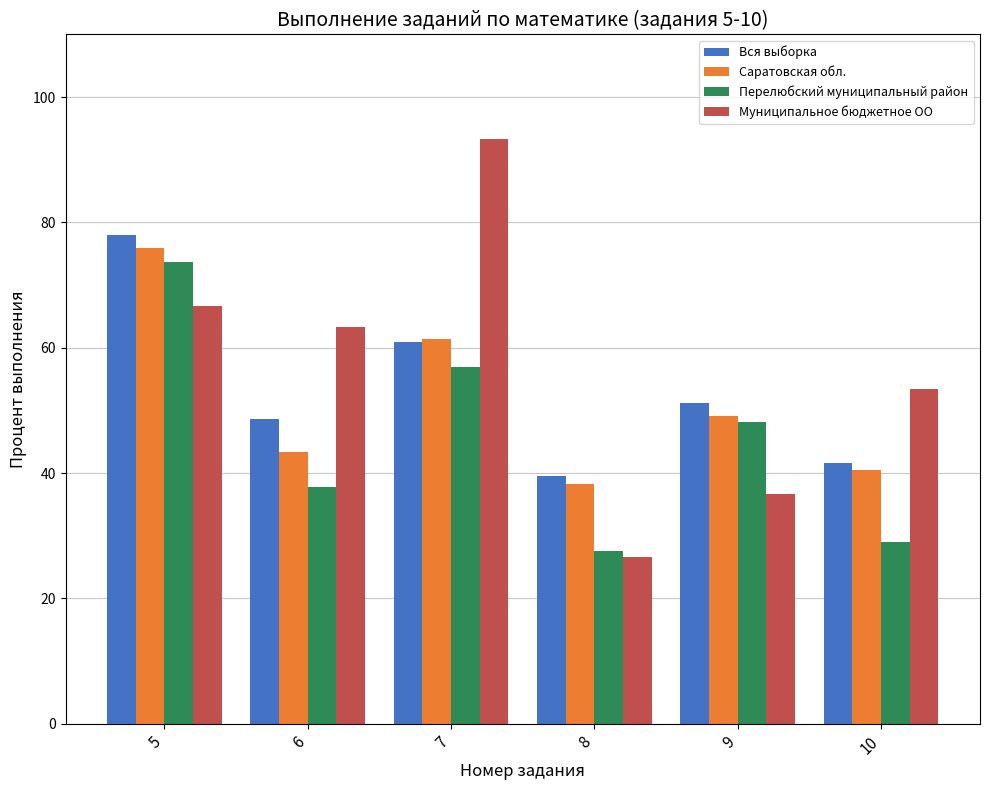

How many categories are shown in the chart?

6